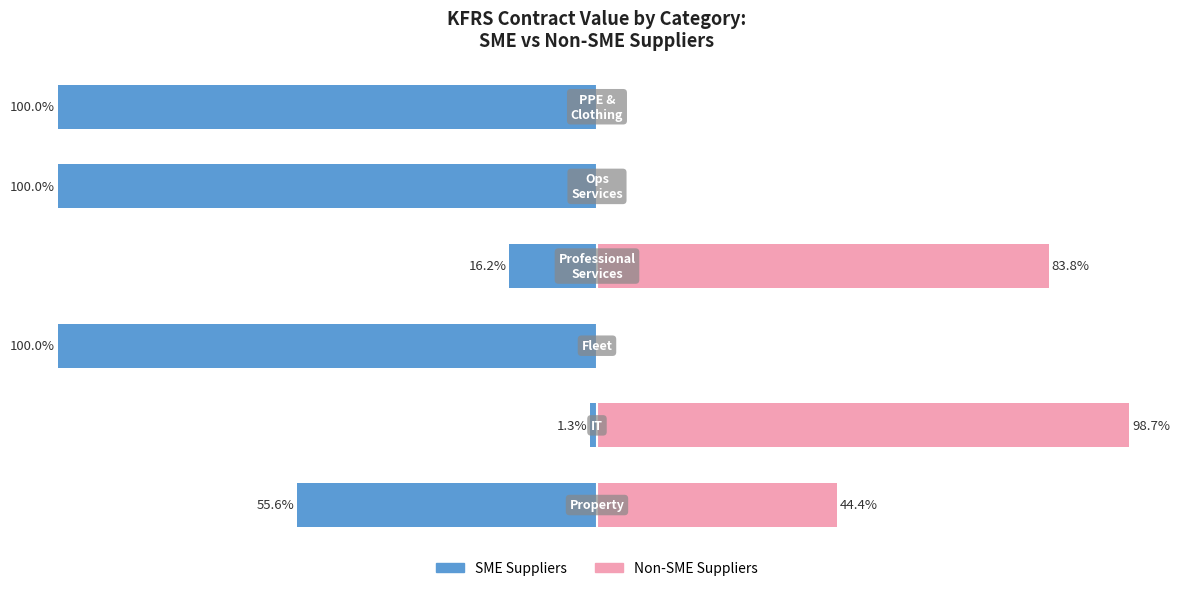

True or false: SME Suppliers has a value of -23.6 at 3.

False